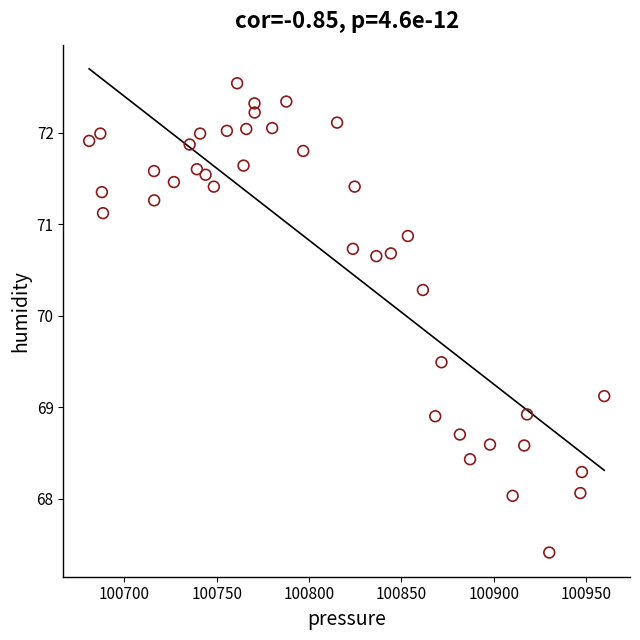

What is the range of X values (max minus min)?

279.0